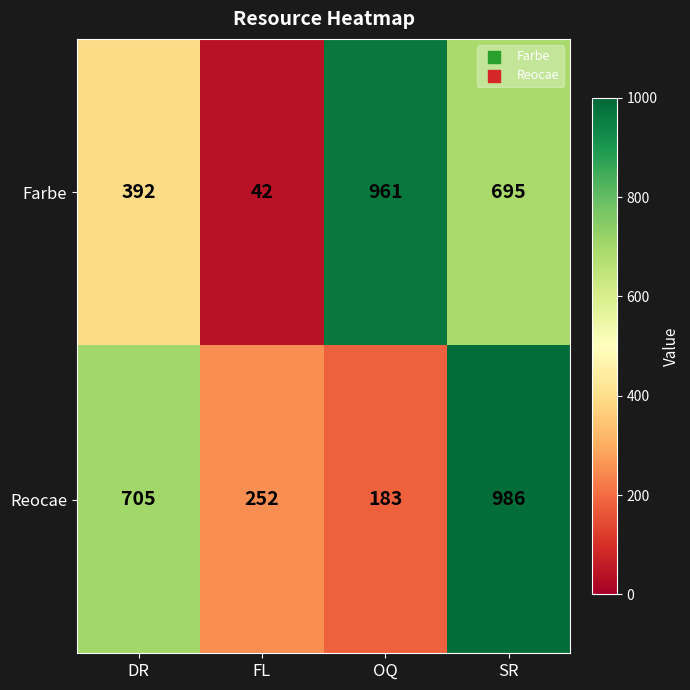

List the labels in order of Reocae value, smallest first.

OQ, FL, DR, SR